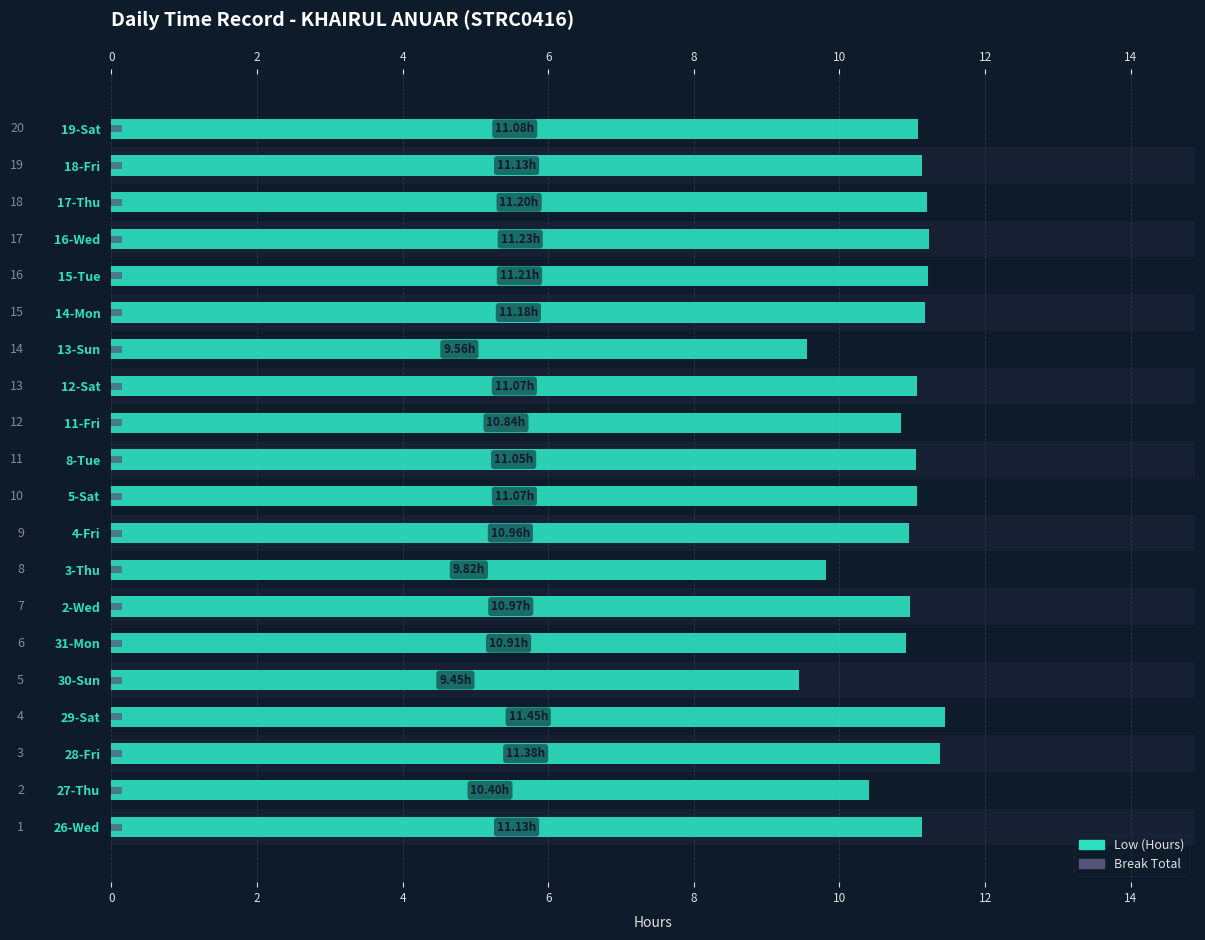

How many values in the Low (Hours) series are below 11?

8